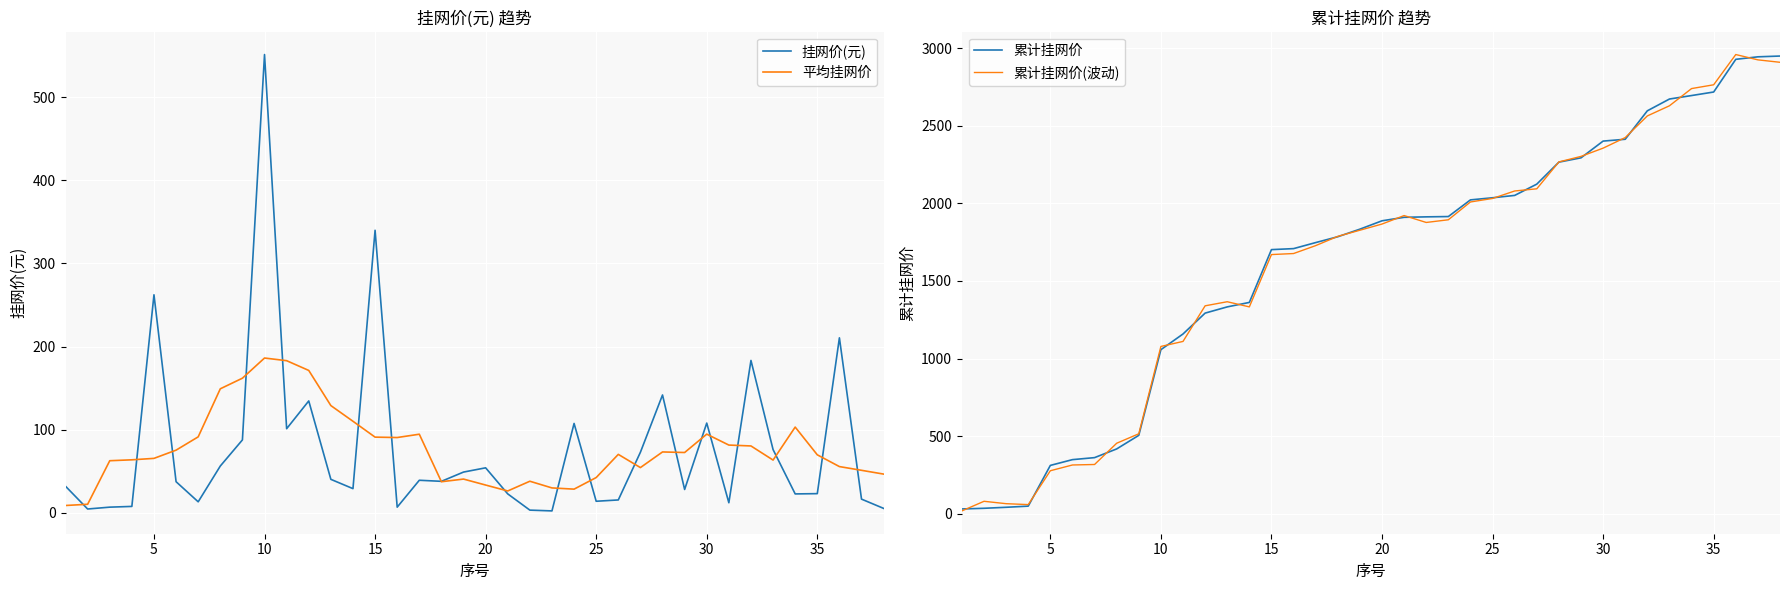

What is the highest value of the 累计挂网价(波动) series?

2958.0